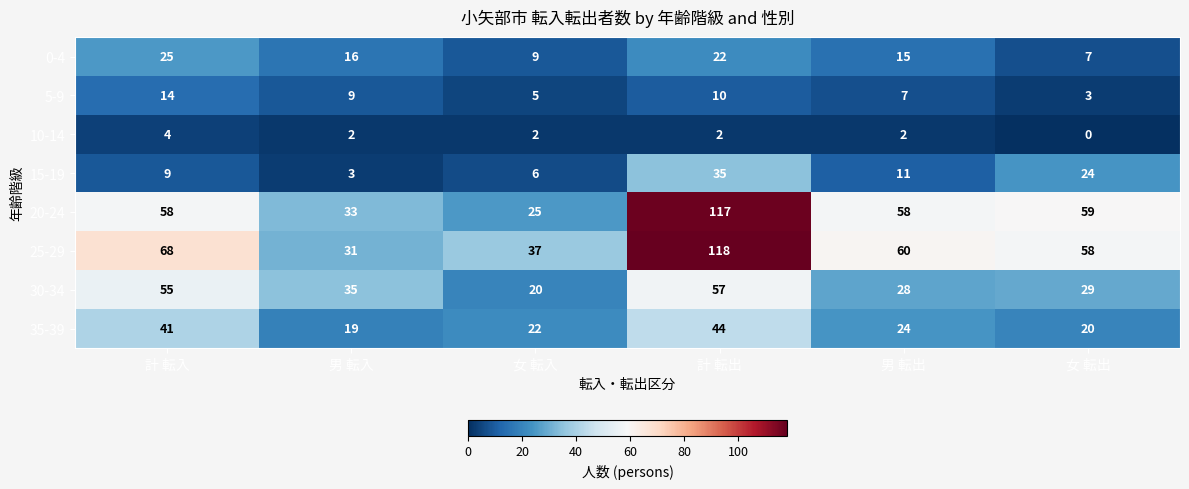

Rank the categories by 30-34 value from highest to lowest.

計 転出, 計 転入, 男 転入, 女 転出, 男 転出, 女 転入